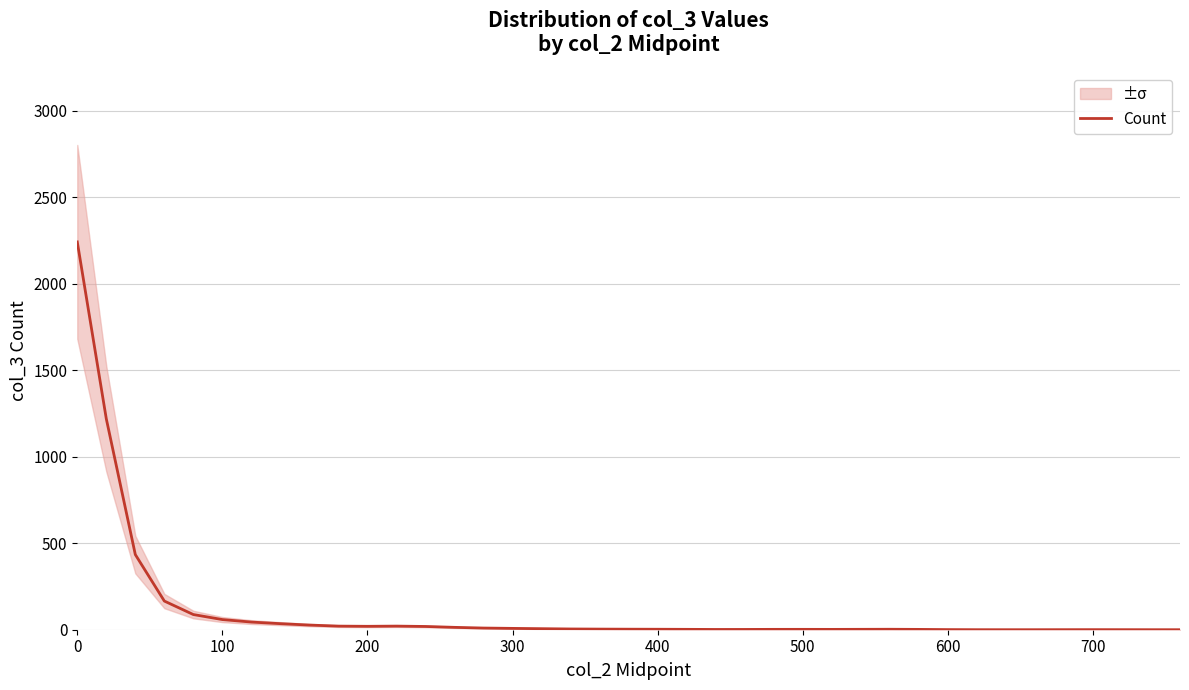

Is it true that Count equals 2.7 at 400?

True